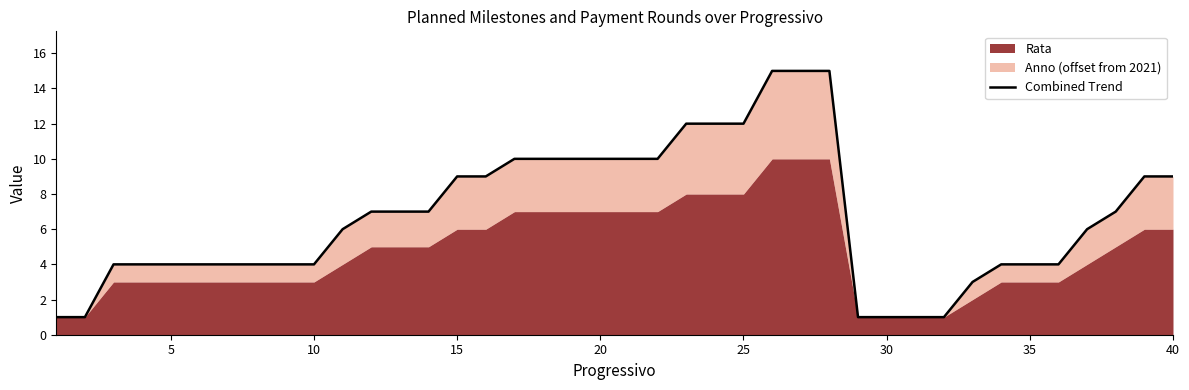

What is the change in value from 35 to 39?

+5